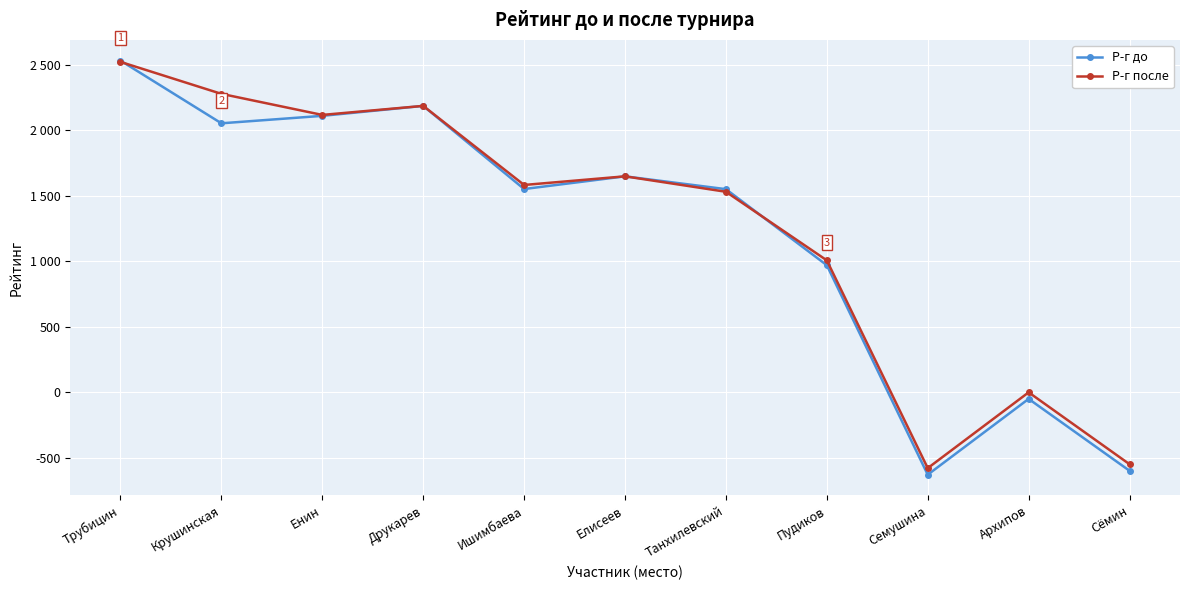

The value of Р-г до at Трубицин is 4149. True or false?

False